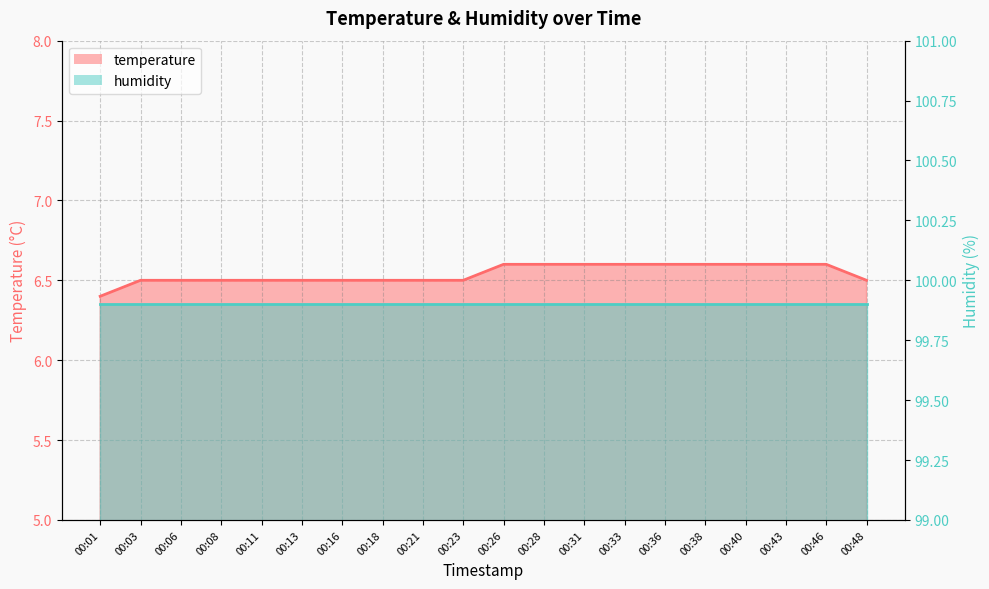

Reading left to right, what are all the values shown in this chart?

6.4	6.5	6.5	6.5	6.5	6.5	6.5	6.5	6.5	6.5	6.6	6.6	6.6	6.6	6.6	6.6	6.6	6.6	6.6	6.5